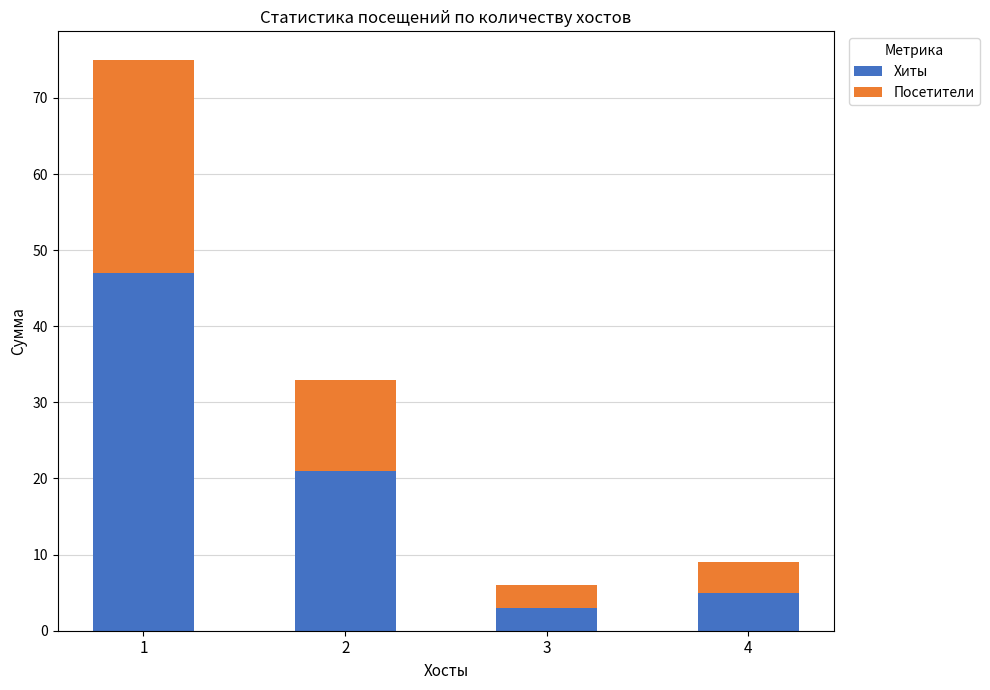

Reading left to right, transcribe the values for Хиты.

1=47	2=21	3=3	4=5